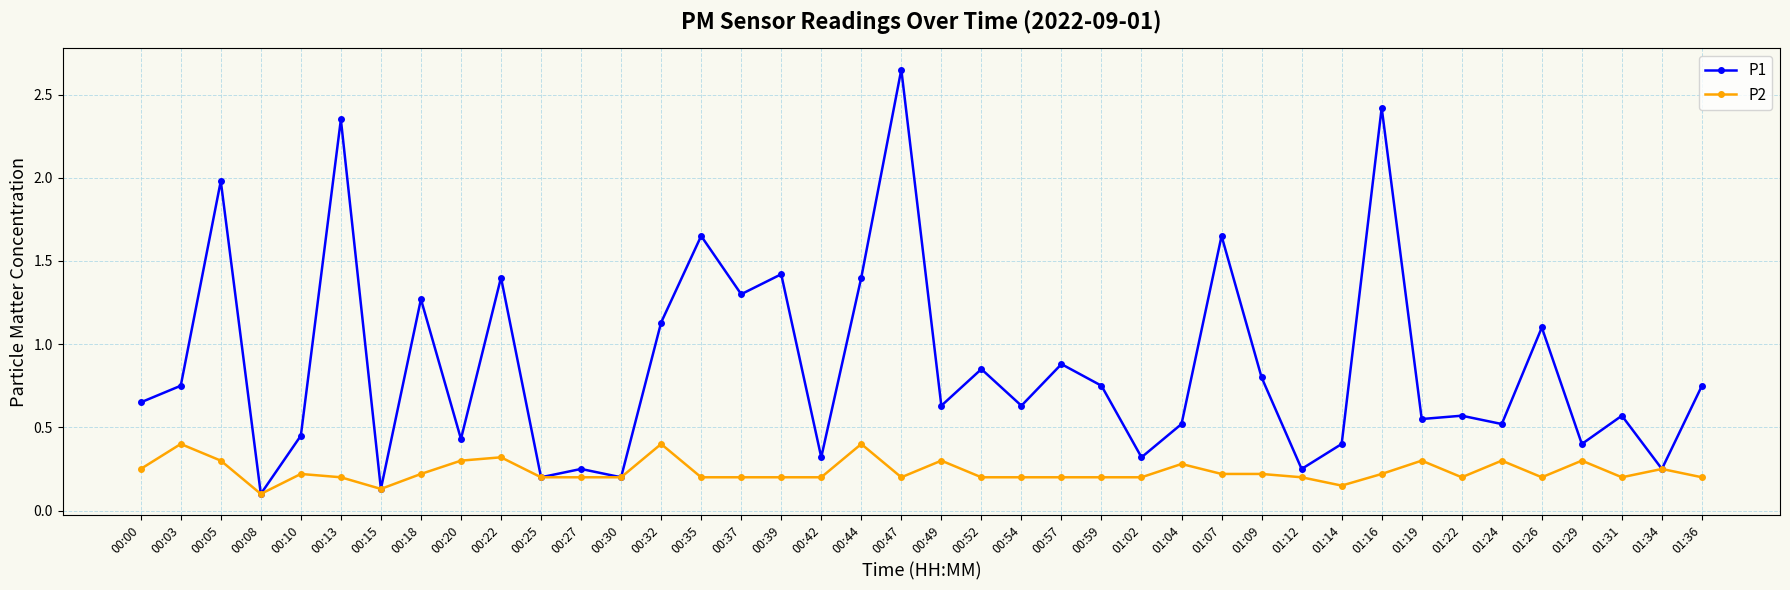

List the series in order of their overall mean, lowest first.

P2, P1